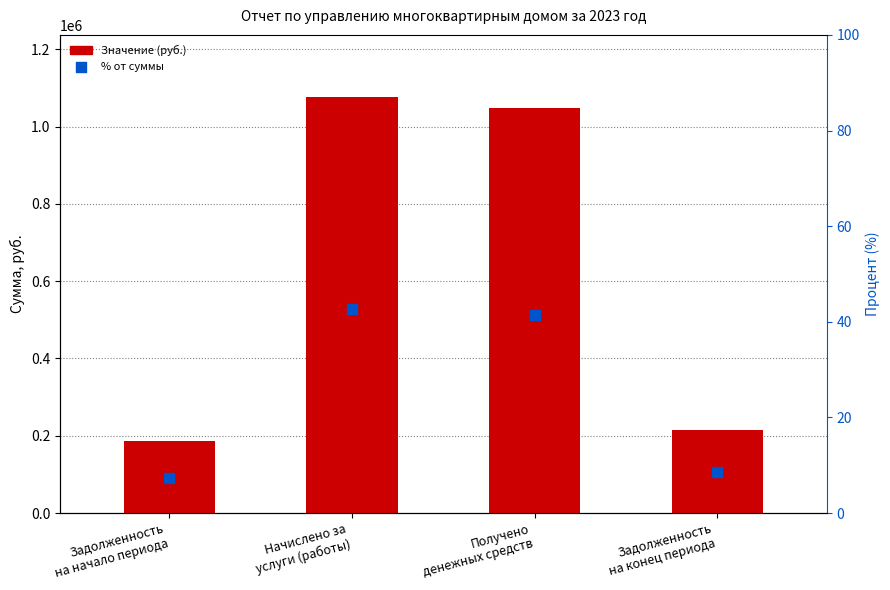

Which series has the largest total across all categories?

Значение (руб.)